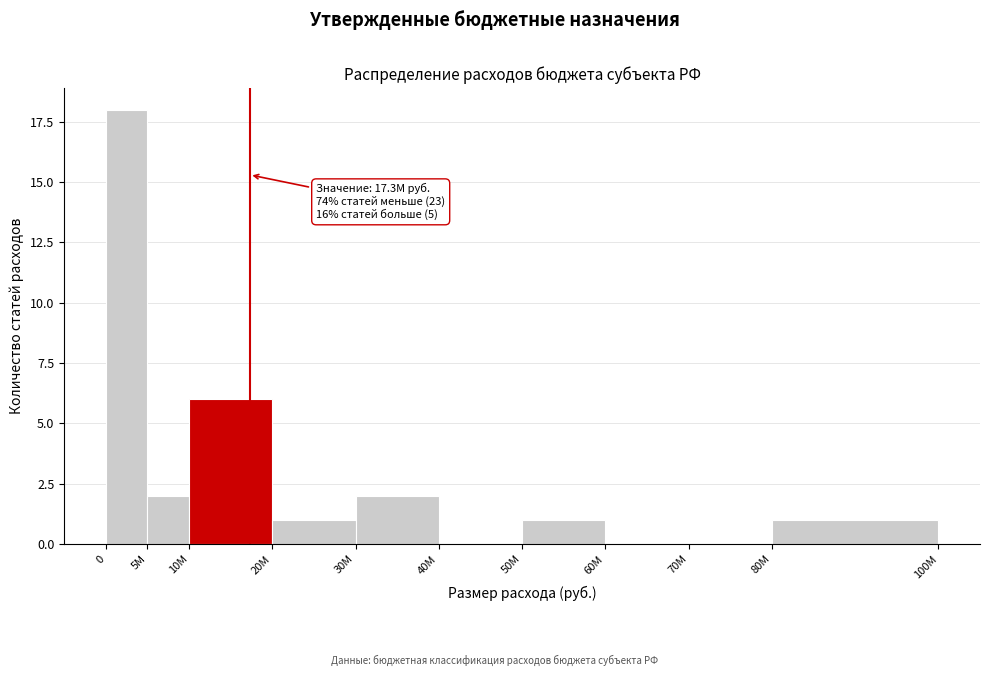

Reading left to right, what are all the values shown in this chart?

0=18	5M=2	10M=6	20M=1	30M=2	40M=0	50M=1	60M=0	70M=0	80M=1